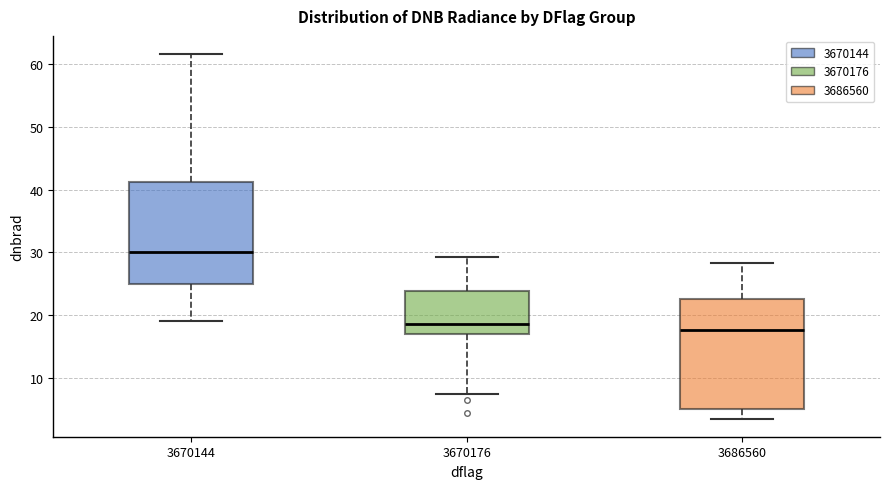

Where is the upper edge of the box at x = 3670176 on the y-axis? The values are not printed on the chart, so give them approximately, as read against the axis.

24